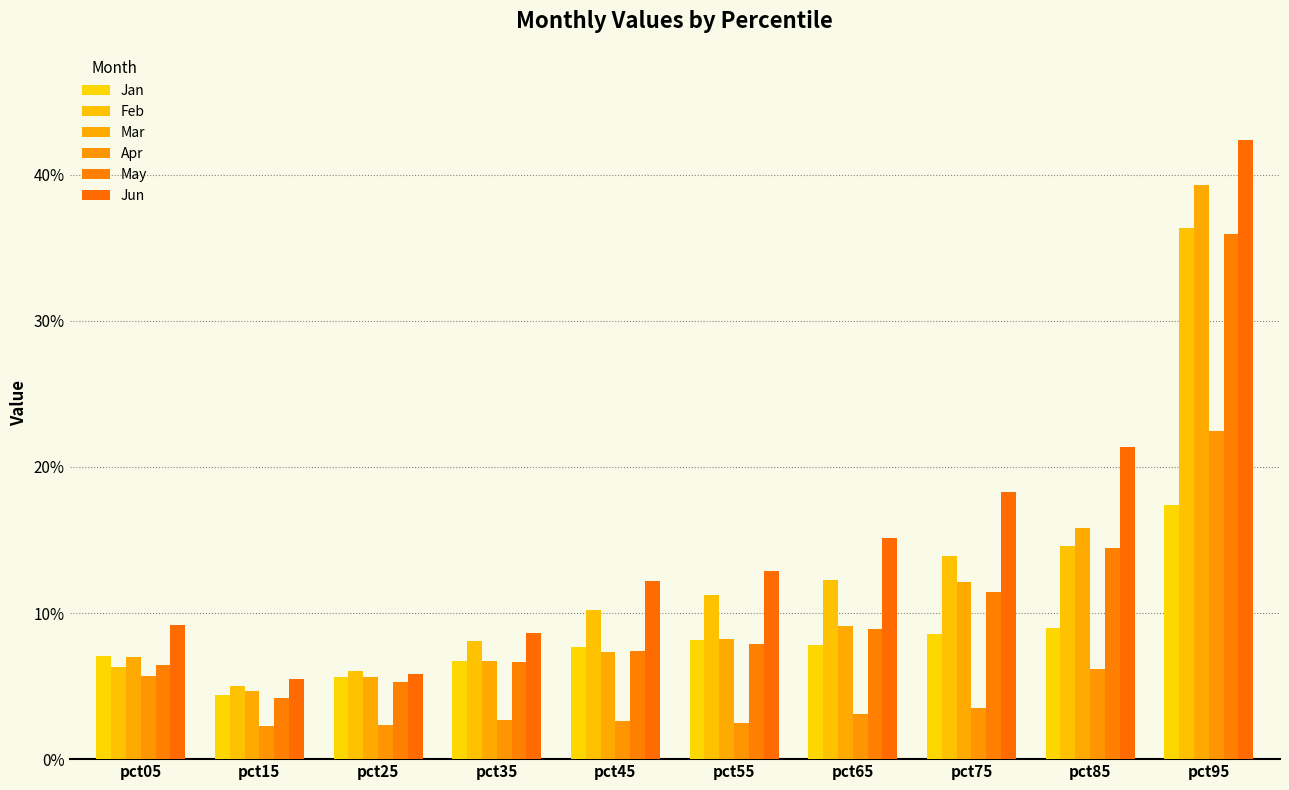

Does the chart contain any negative values?

No